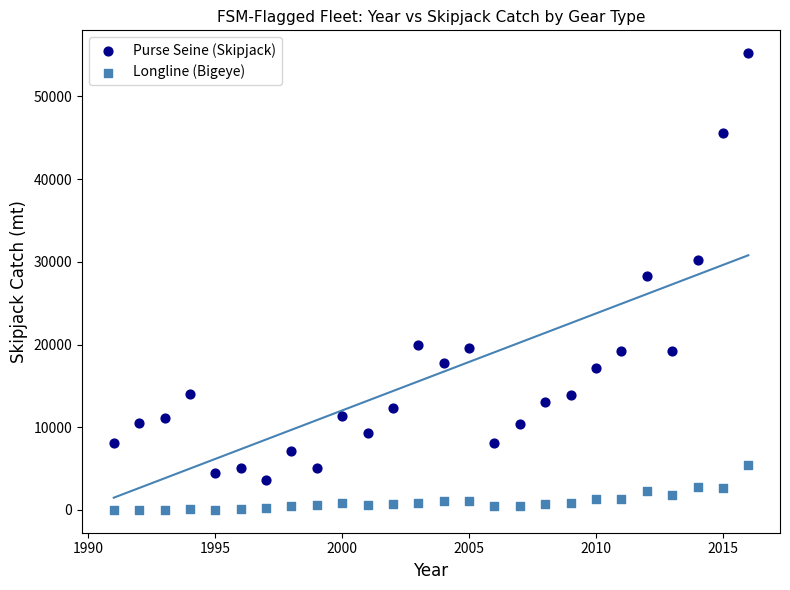

What are all the series names shown in the legend?

Purse Seine (Skipjack), Longline (Bigeye)